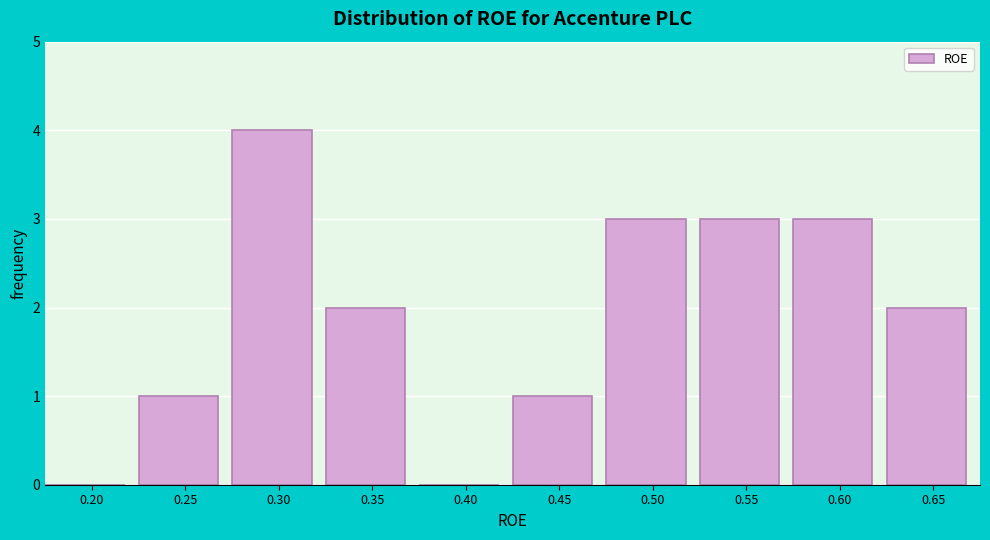

Reading right to left, what are all the values shown in this chart?

0.65=2	0.60=3	0.55=3	0.50=3	0.45=1	0.40=0	0.35=2	0.30=4	0.25=1	0.20=0